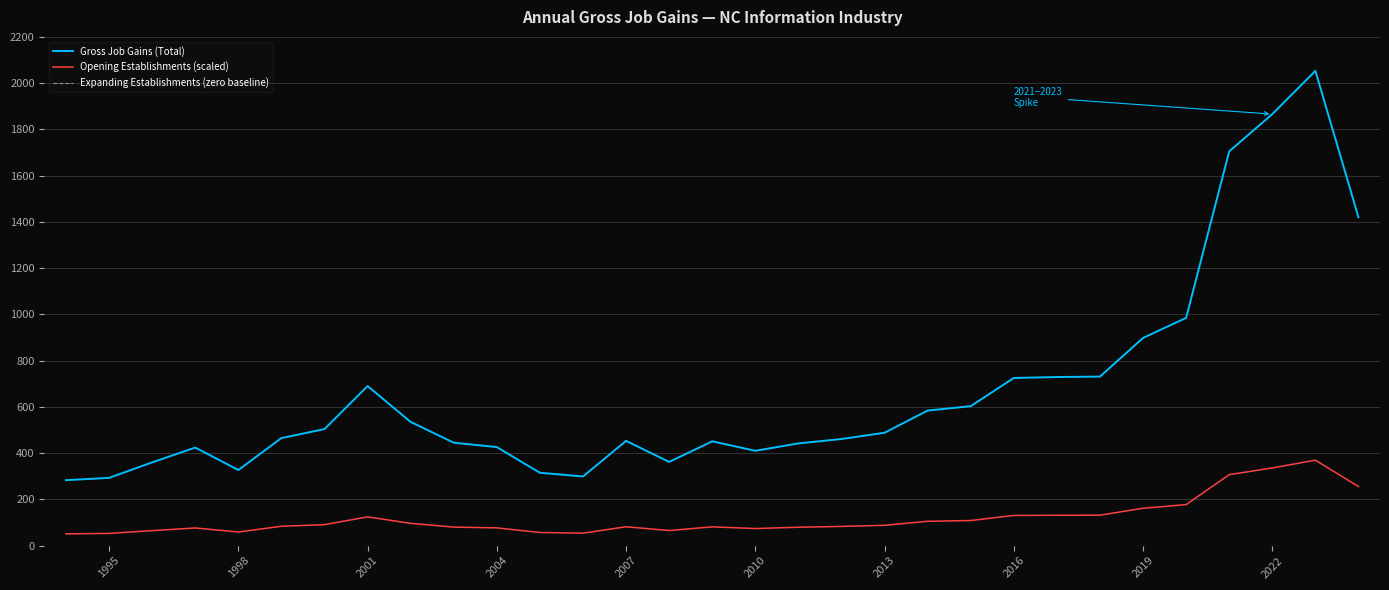

True or false: Gross Job Gains (Total) and Opening Establishments (scaled) intersect in this chart.

False